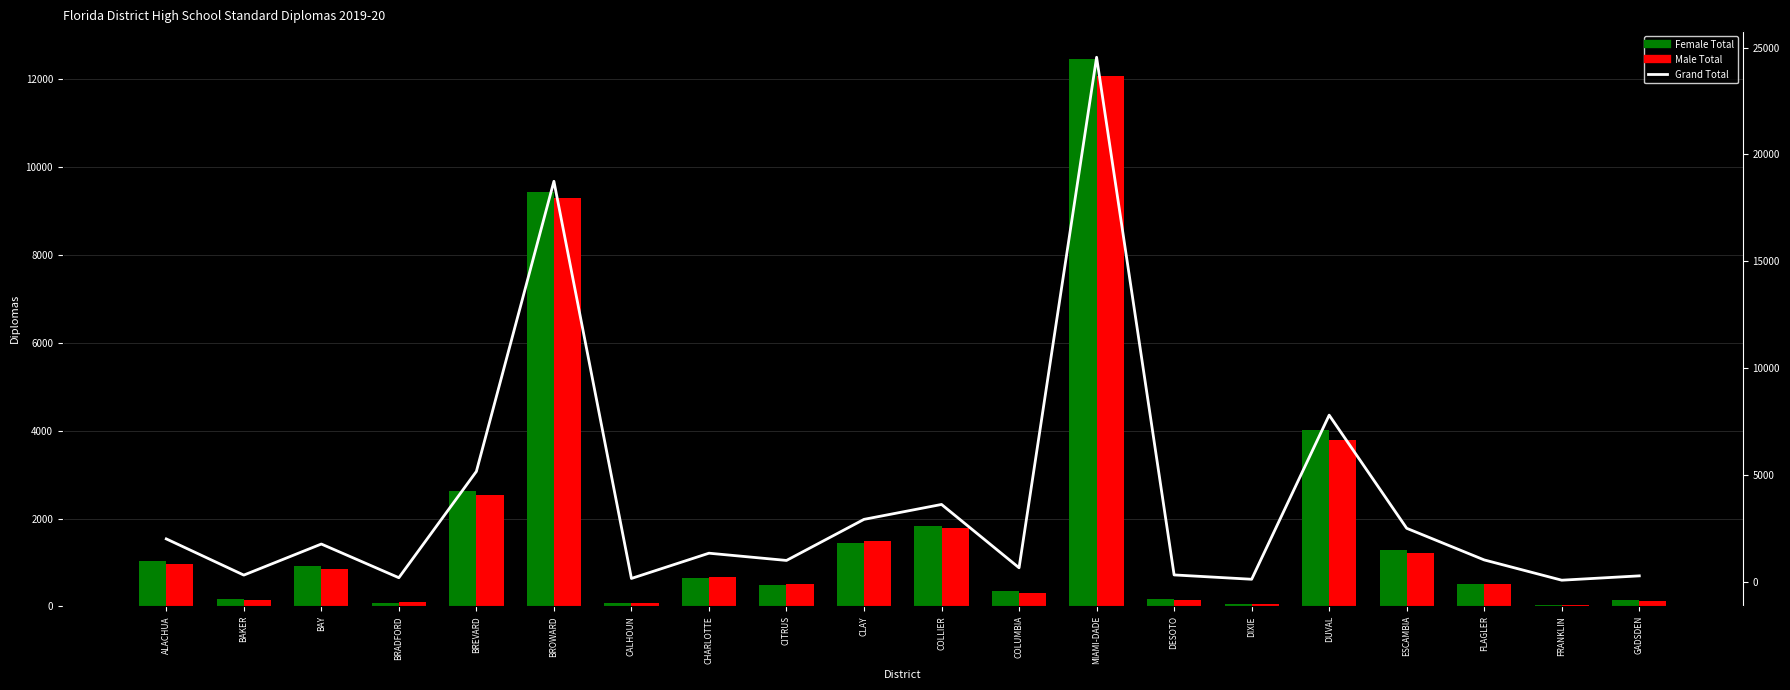

What value does the Grand Total series have at COLUMBIA, to the nearest 50?

650